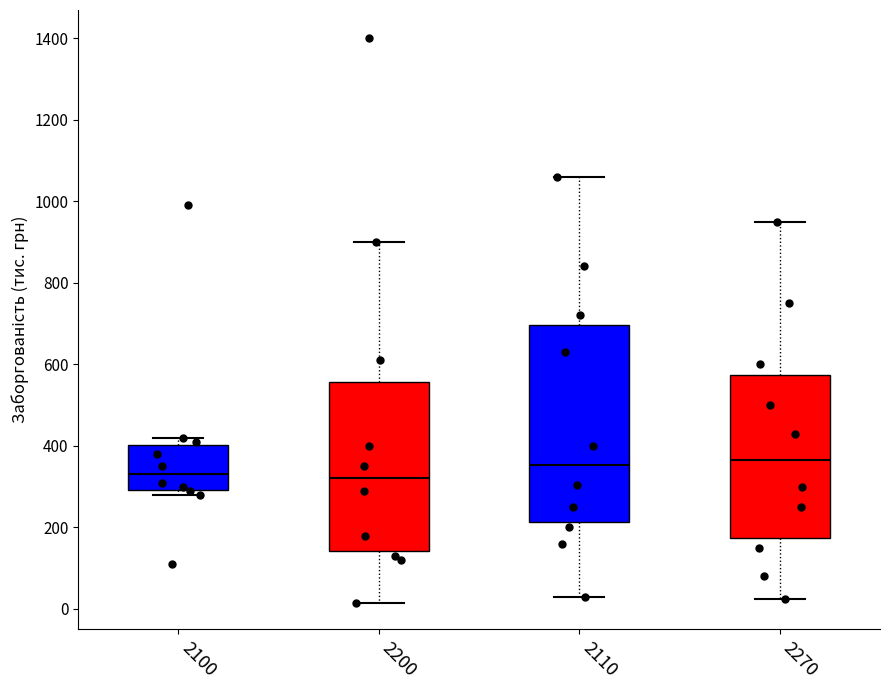

Where is the upper edge of the box at x = 2200 on the y-axis? The values are not printed on the chart, so give them approximately, as read against the axis.

560